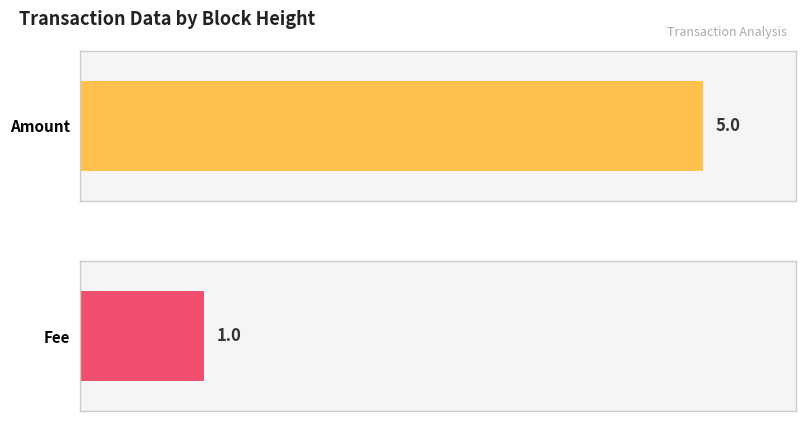

The Amount series shows 5 at 384517. True or false?

True